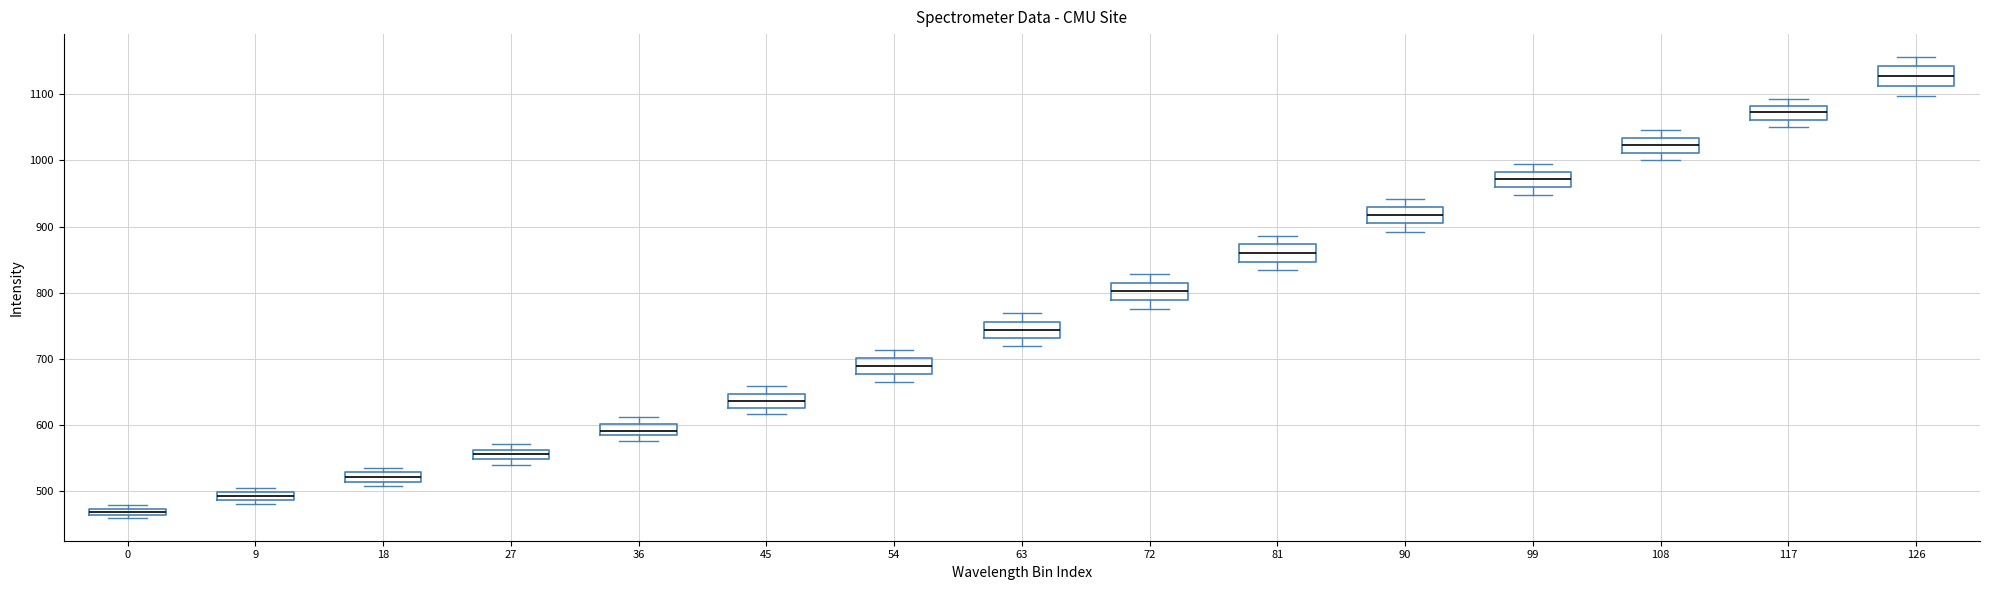

Which box has the lowest median line?

0